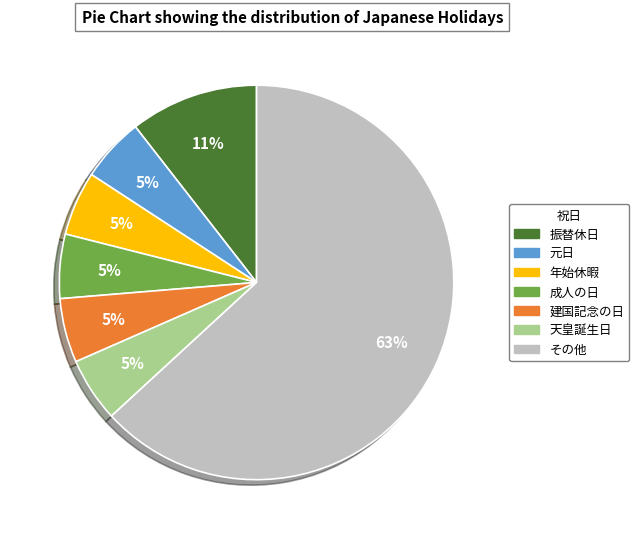

How many segments does this pie chart have?

7